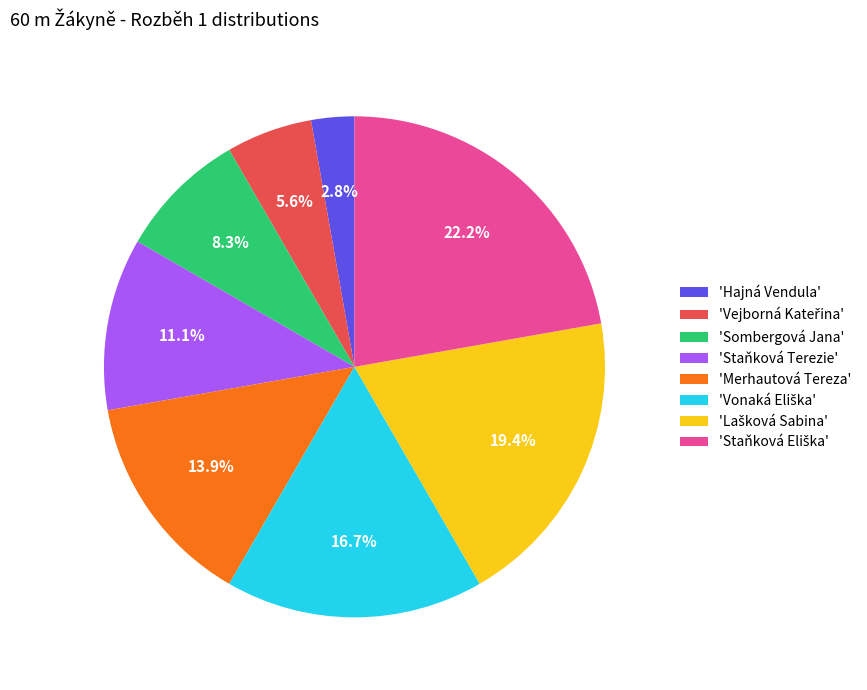

Does any single category account for the majority?

No